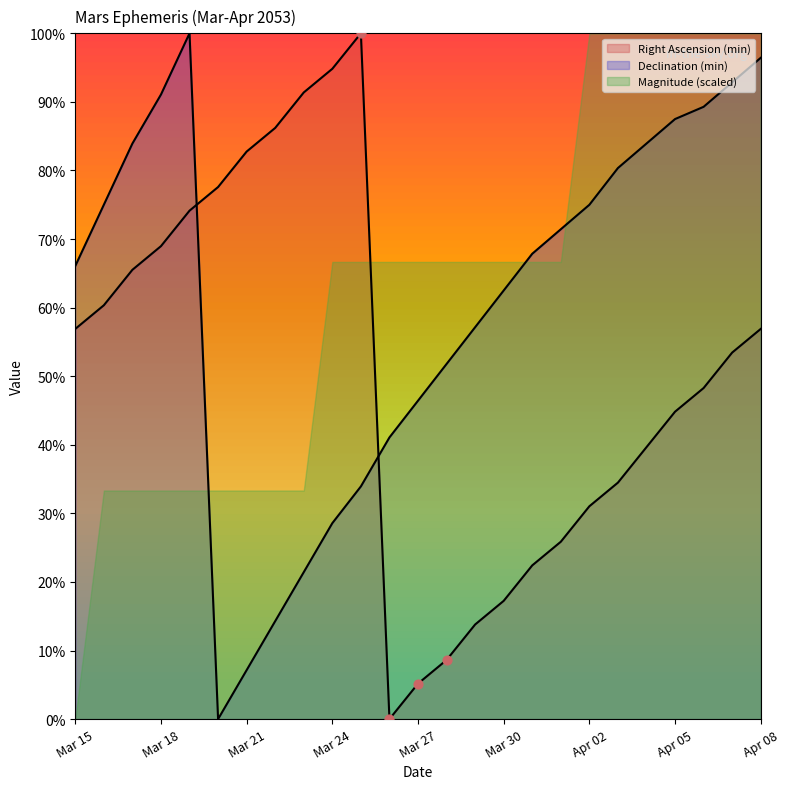

Which series contains the highest Y value?

Right Ascension (min)